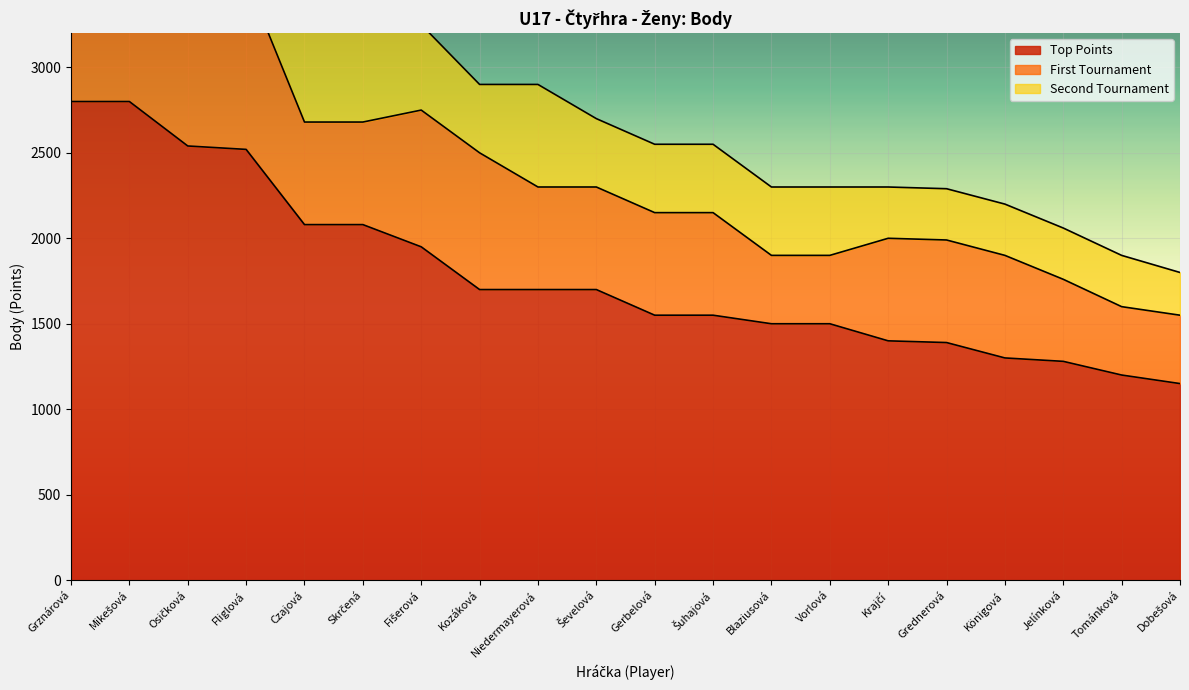

At which category does the chart reach its minimum across all series?

Dobešová